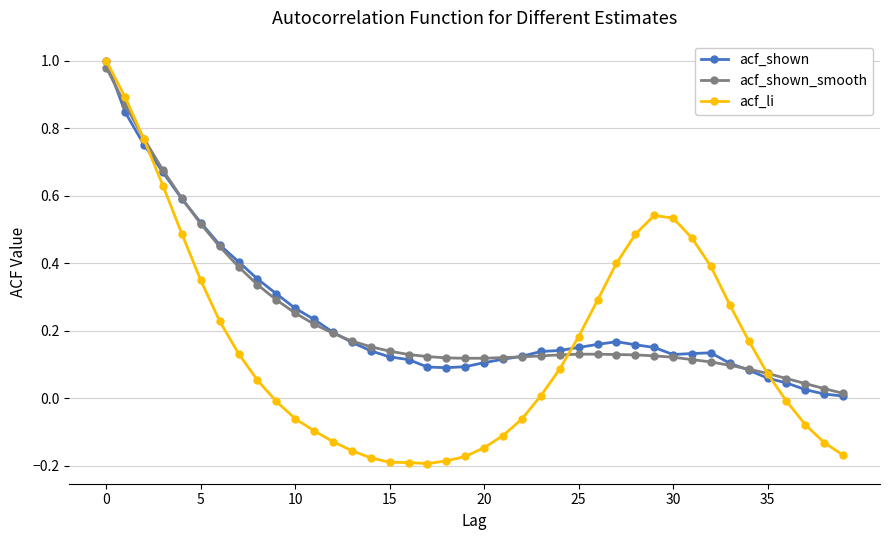

Which series has the largest range (max minus min)?

acf_li